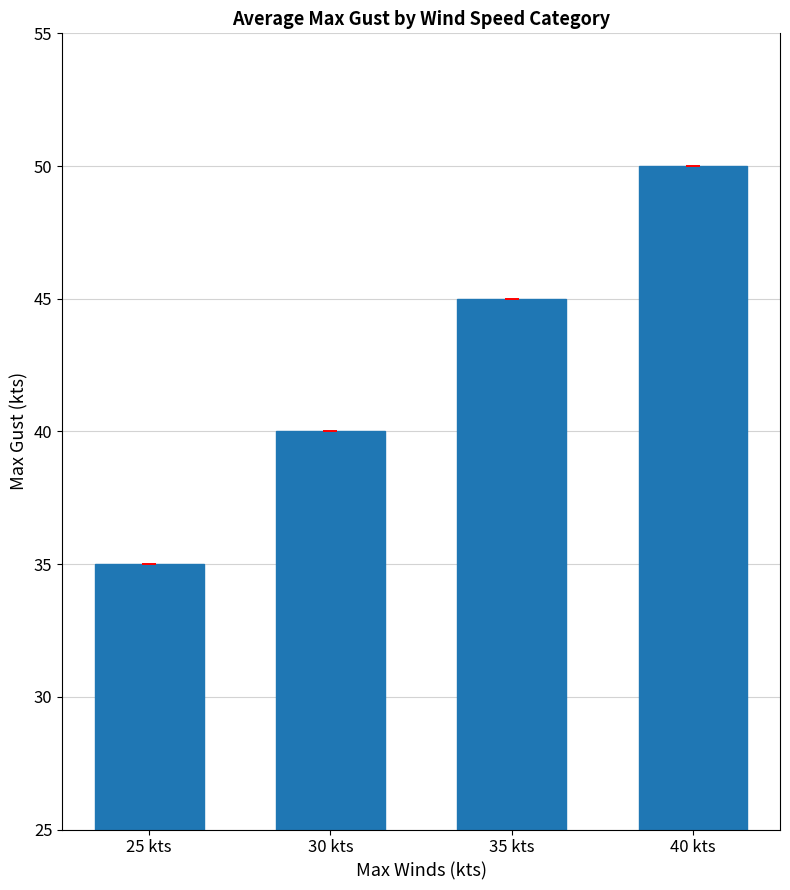

What is the difference between the values at 25 kts and 30 kts?

5